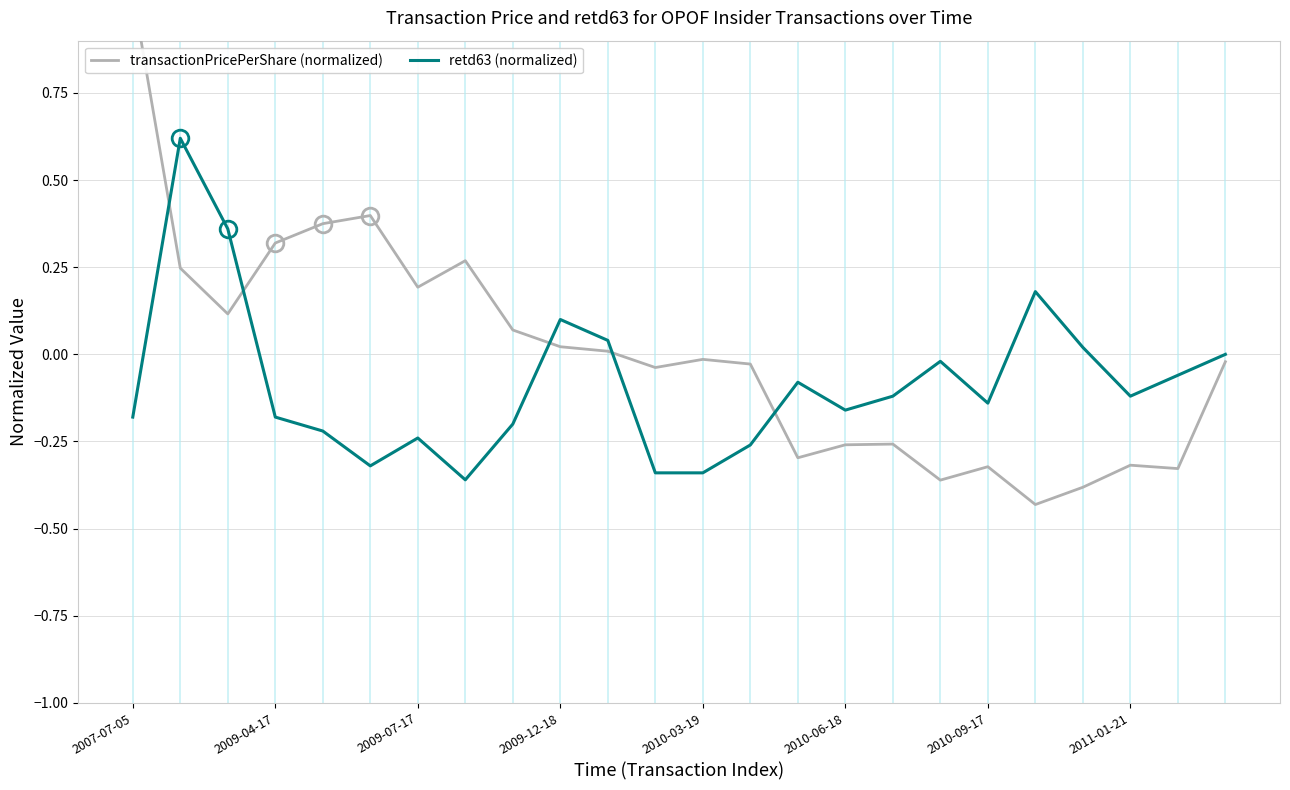

At how many categories does at least one series exceed 0?

13